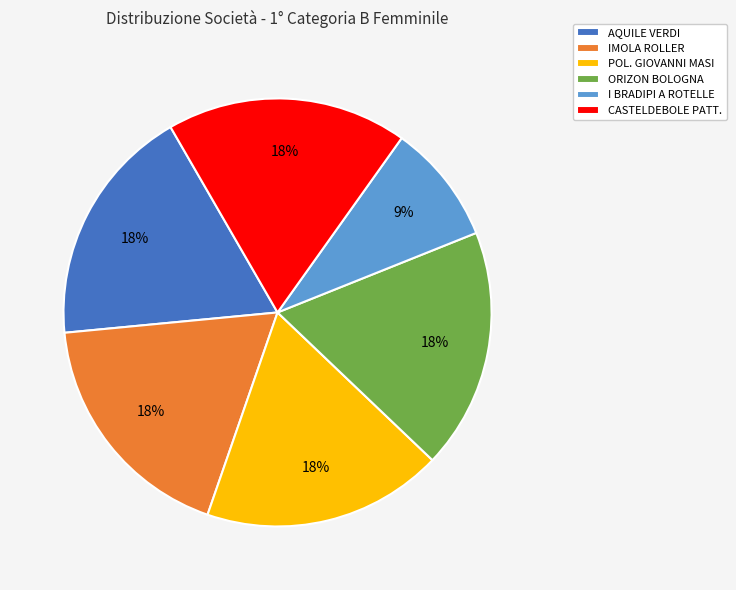

Does CASTELDEBOLE PATT. account for over 50% of the chart?

No